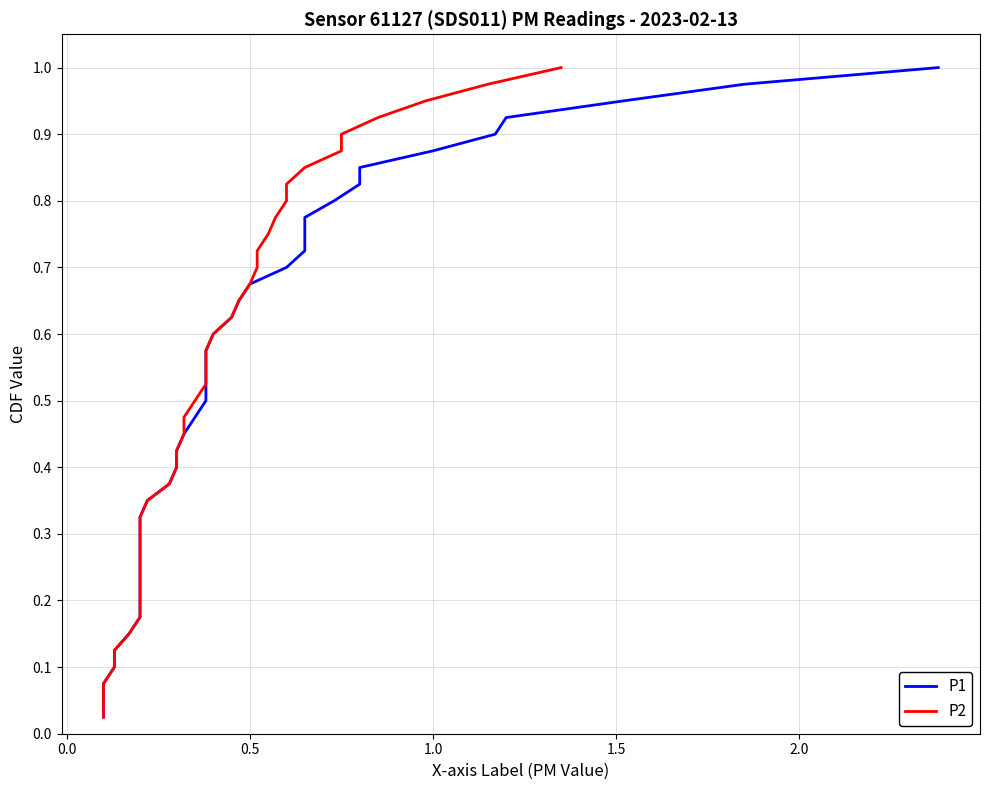

Is this an area chart (filled region under the line)?

No